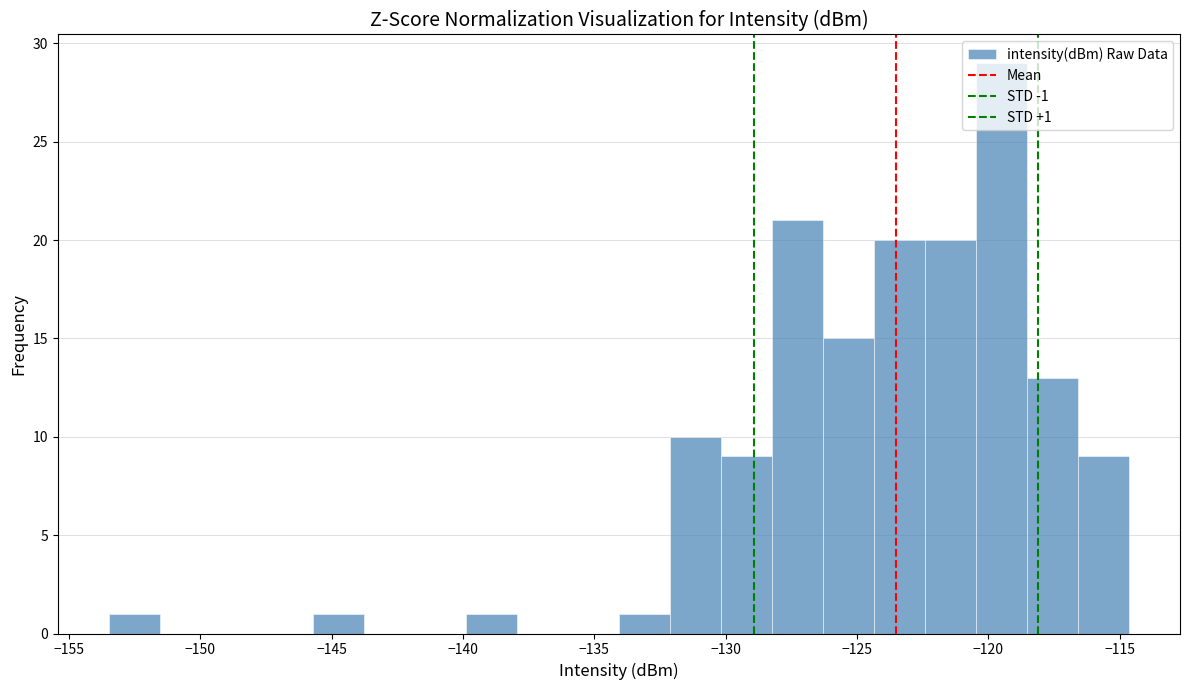

Around what value on the x-axis is the tallest bar? Give the approximate position of its centre, as read against the axis.

-119.5